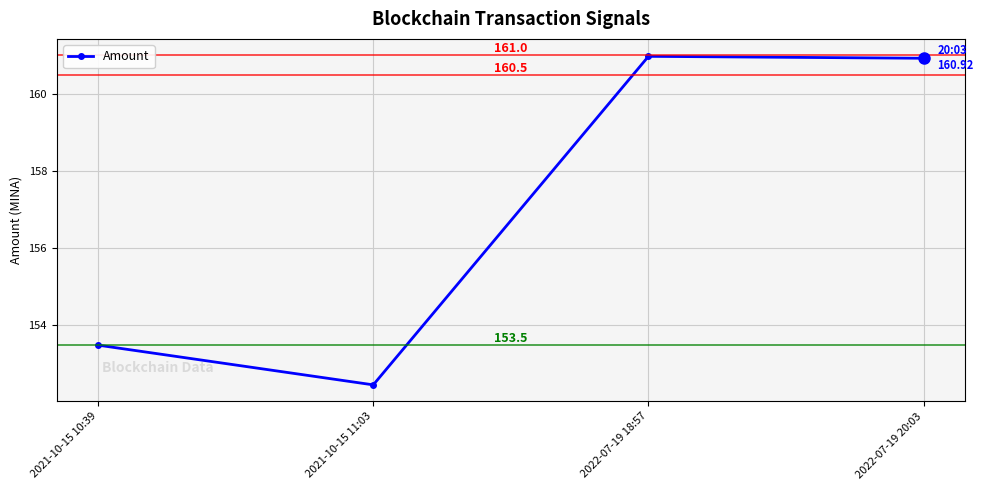

Which label corresponds to the largest value in the chart?

2022-07-19 18:57